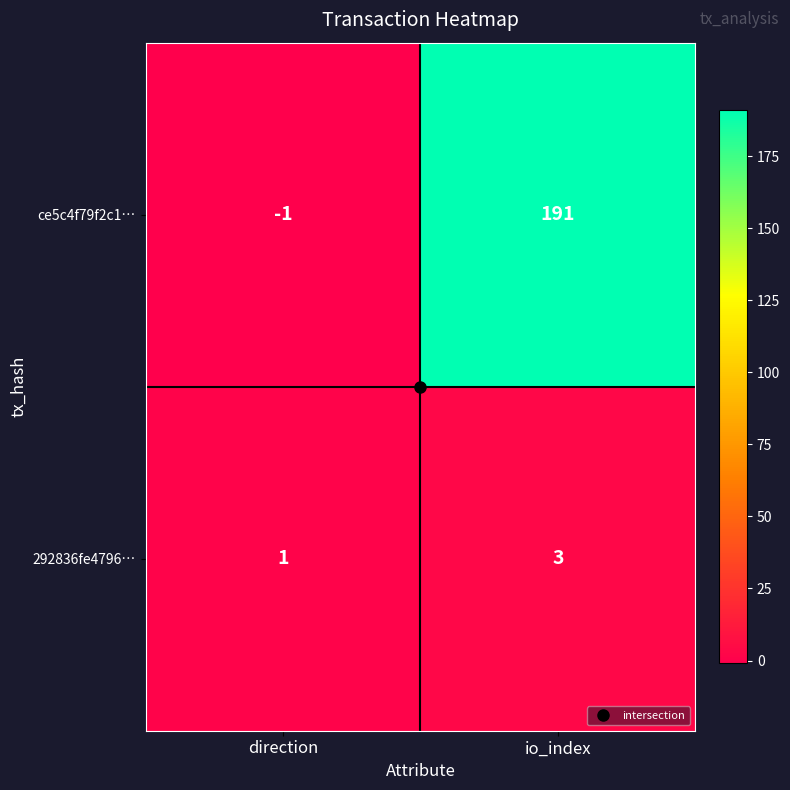

Between direction and io_index, which series saw the biggest shift?

ce5c4f79f2c1…